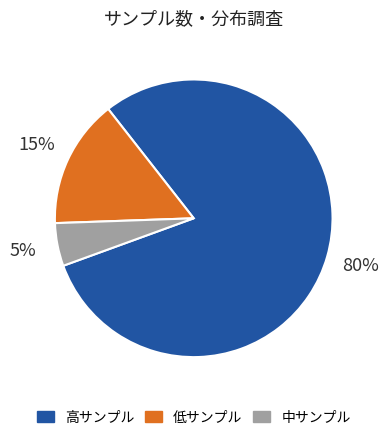

To the nearest percent, what is the difference between the largest and smallest slice percentages?

75%